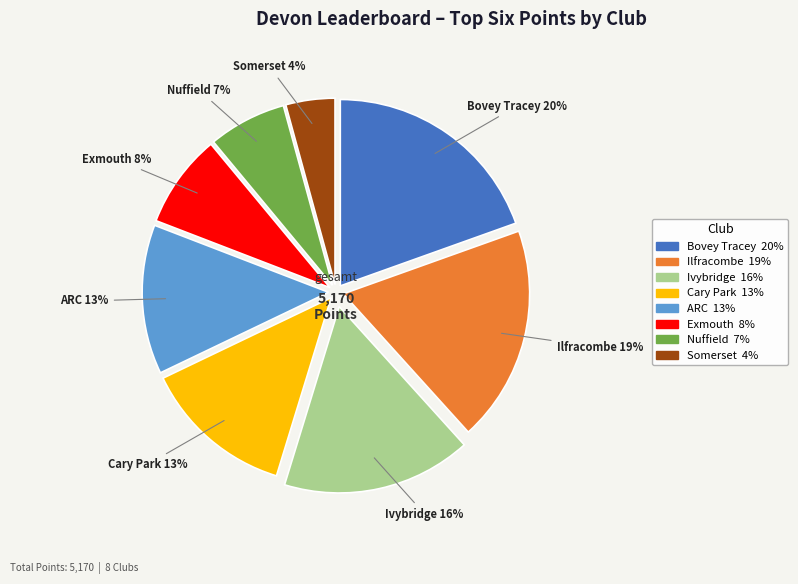

Count the number of slices in the pie.

8